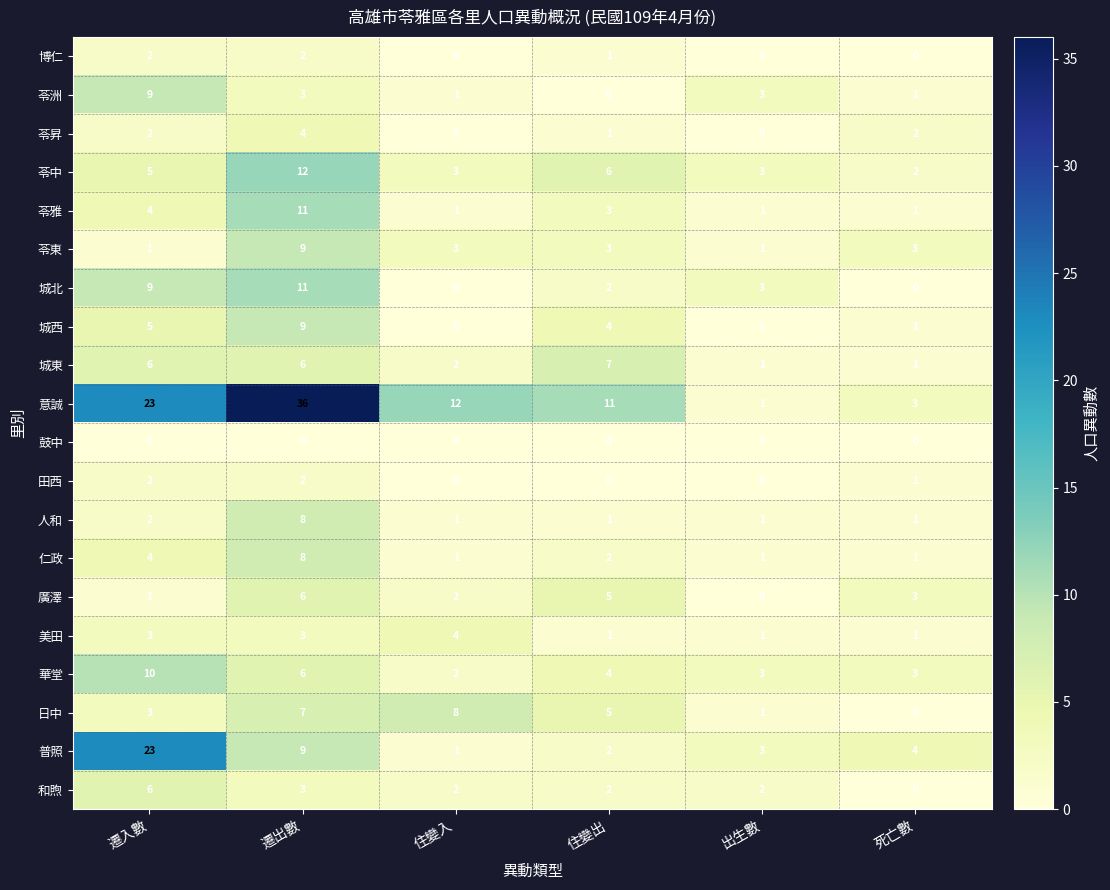

True or false: 意誠 has a value of 23 at 遷入數.

True